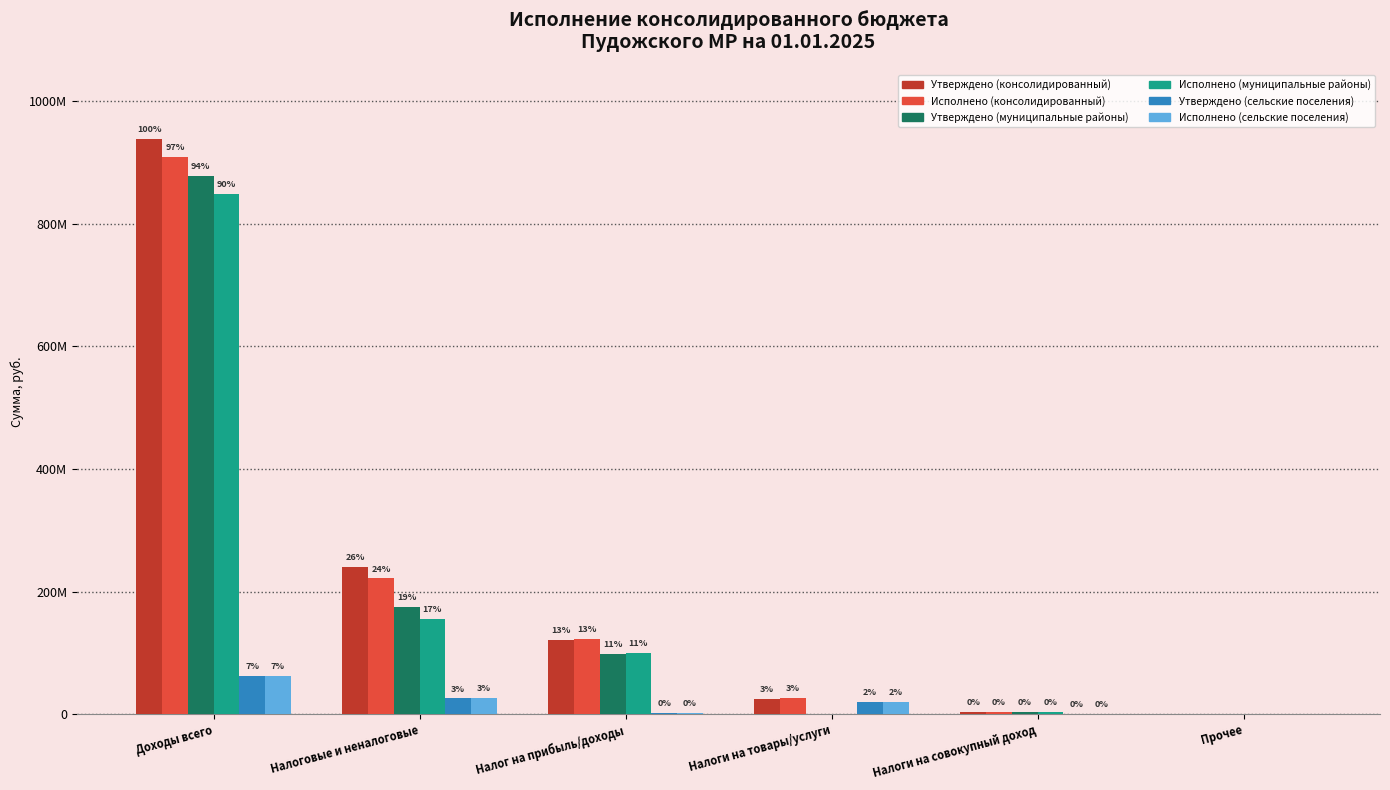

Does the chart contain stacked bars?

No